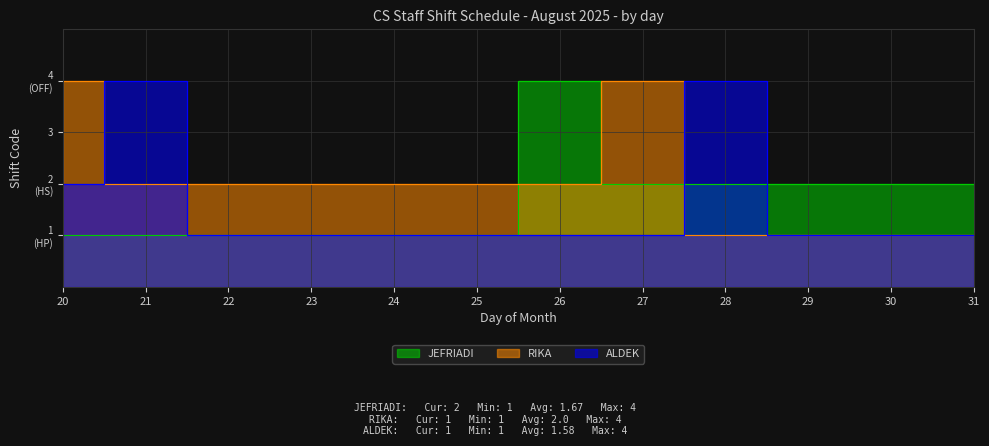

Reading left to right, transcribe all the data shown in this chart.

JEFRIADI: 1	1	1	1	1	1	4	2	2	2	2	2
RIKA: 4	2	2	2	2	2	2	4	1	1	1	1
ALDEK: 2	4	1	1	1	1	1	1	4	1	1	1